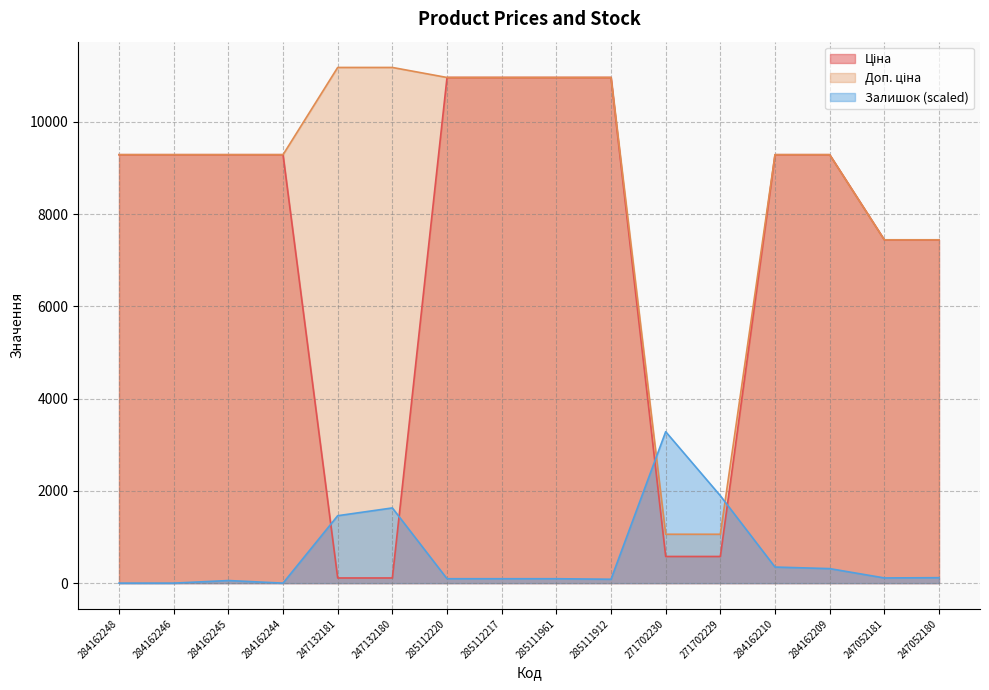

At how many categories does at least one series exceed 10978?

2